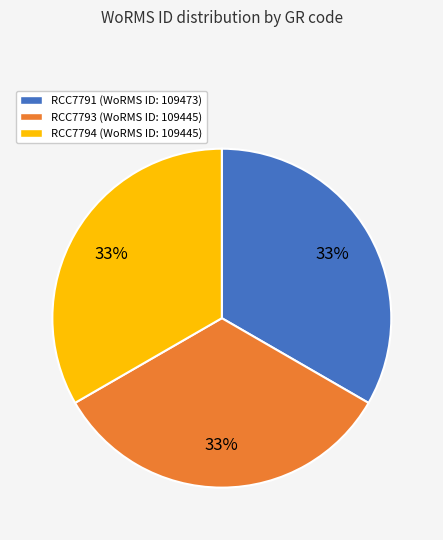

To the nearest percent, what percentage of the pie is RCC7794?

33%